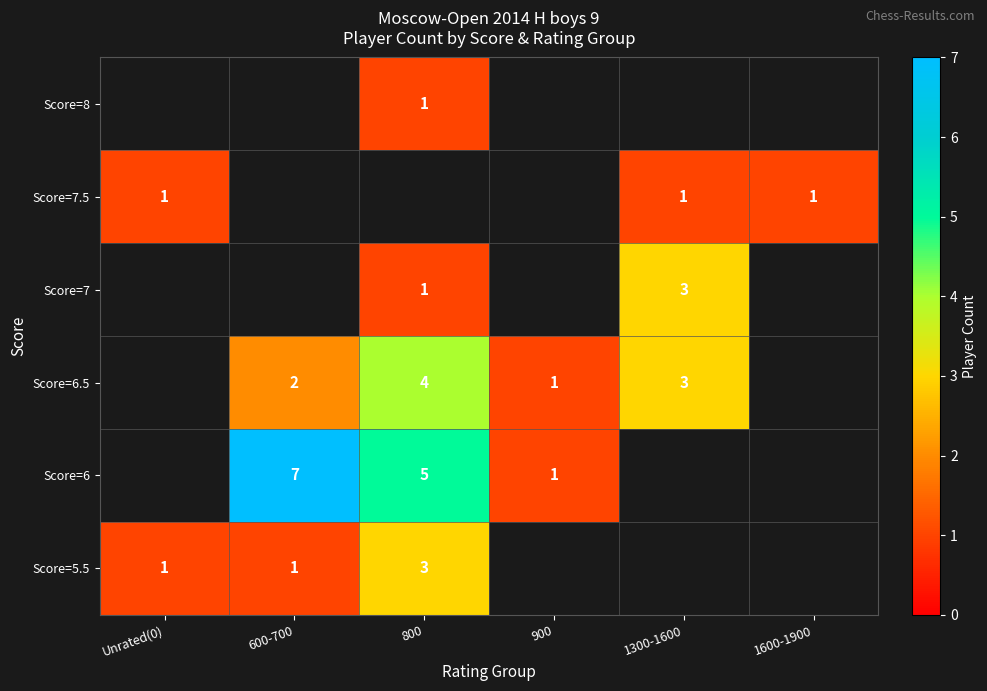

What is the difference between the Score=6 values at 600-700 and 900?

6